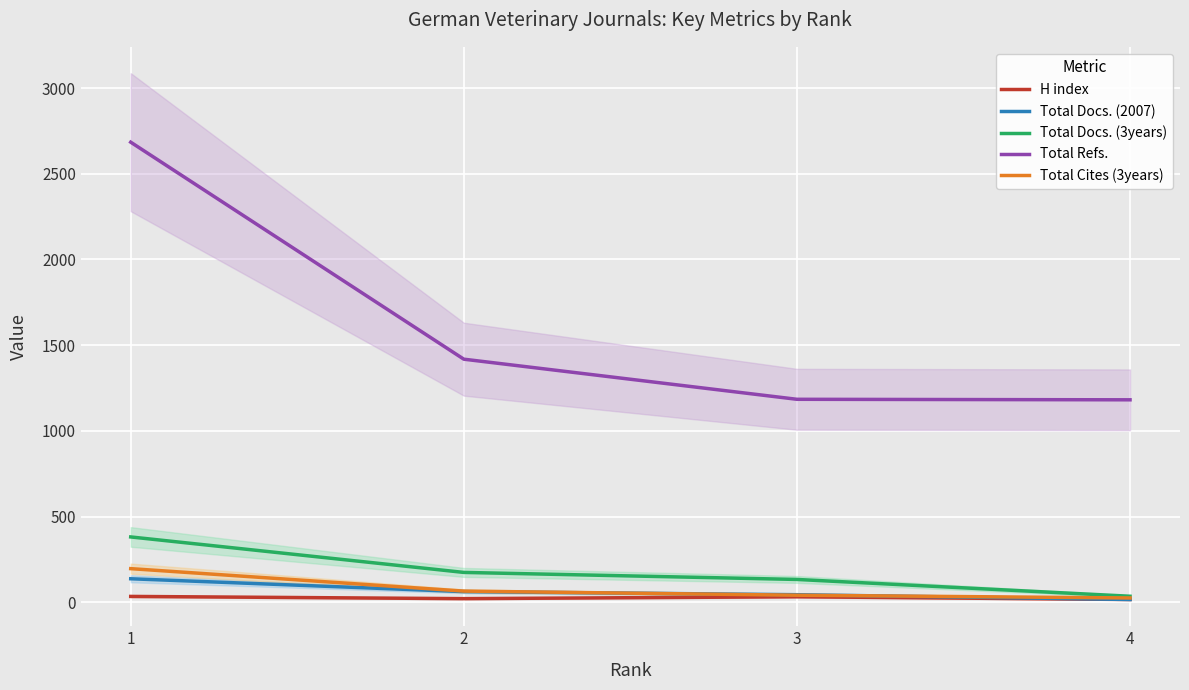

How many data points in Total Docs. (2007) are above 62?

1